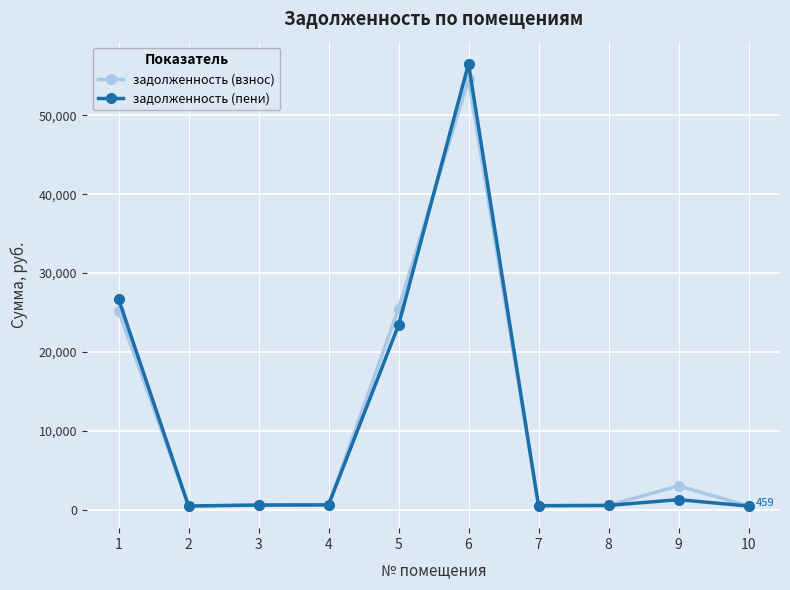

Rank the series at 1 from highest to lowest value.

задолженность (пени), задолженность (взнос)